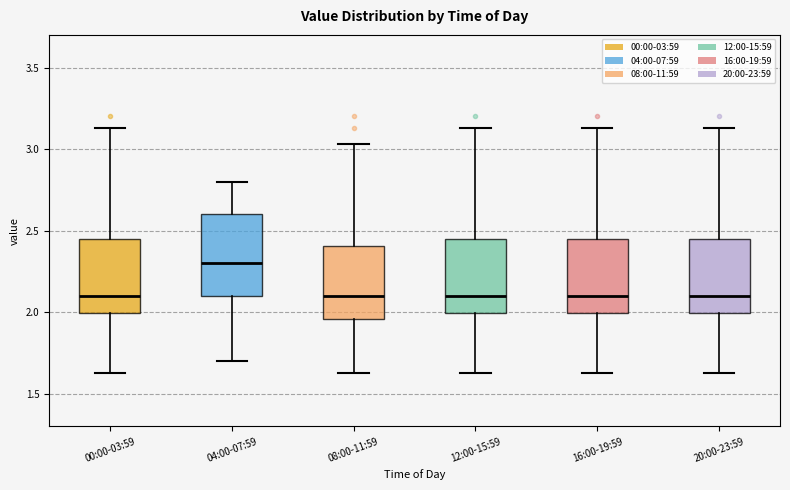

Which box has the highest median line?

04:00-07:59